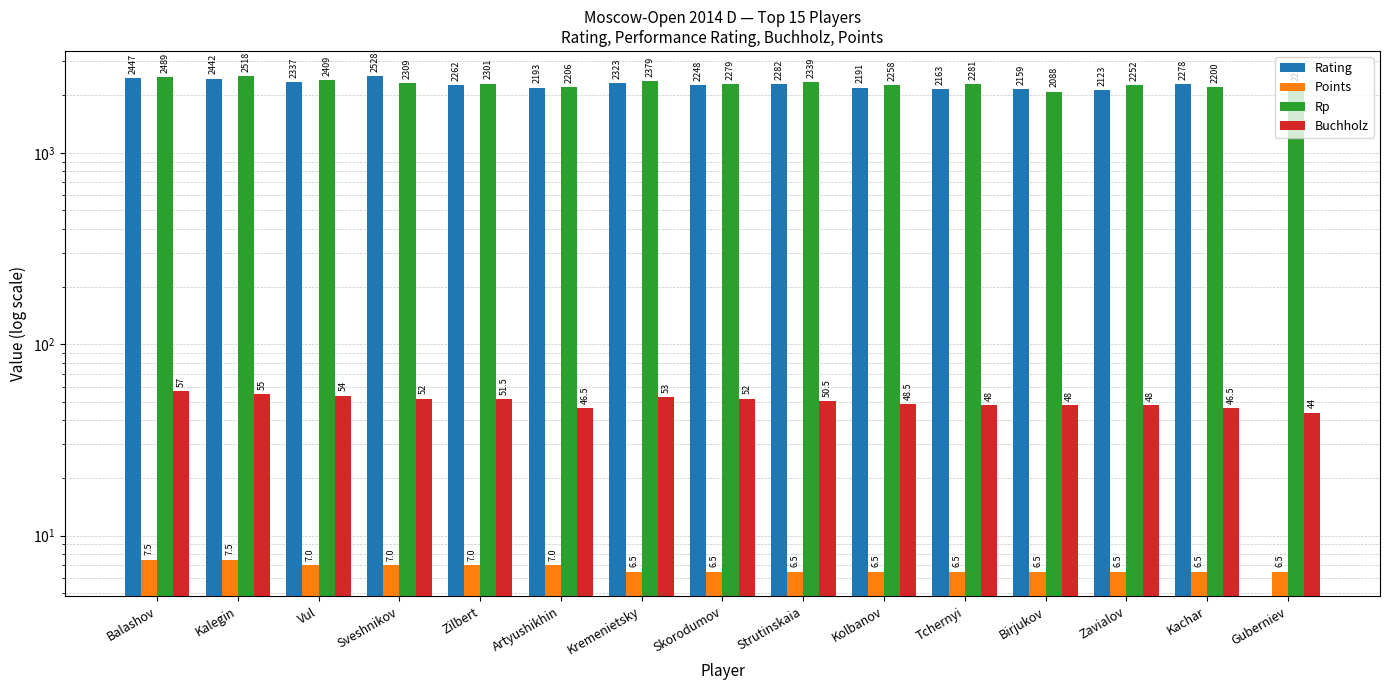

Are the bars grouped side by side (vs. stacked)?

Yes